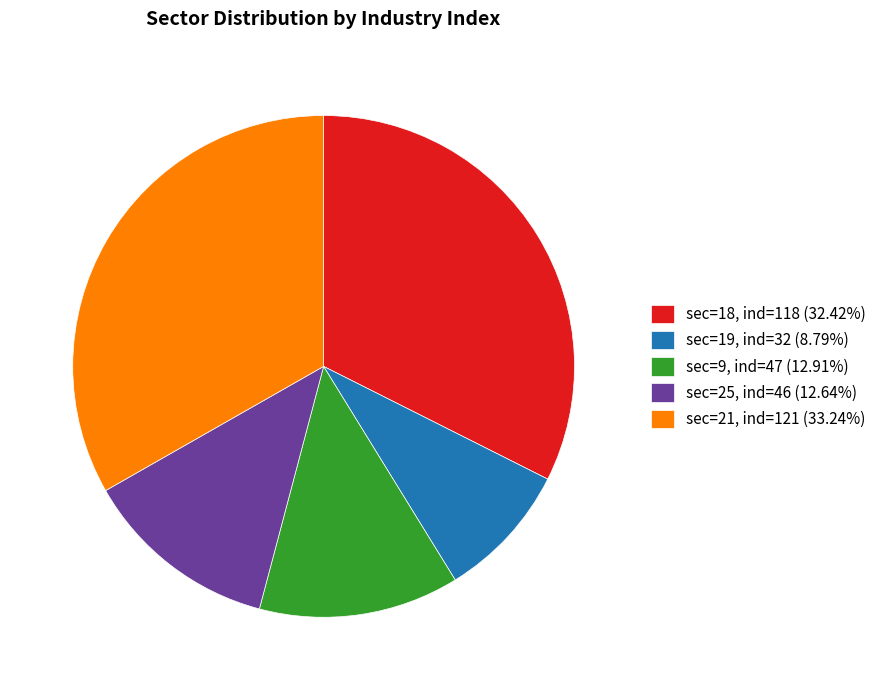

Do sec=9, ind=47 (12.91%) and sec=18, ind=118 (32.42%) together represent more than half of the pie?

No